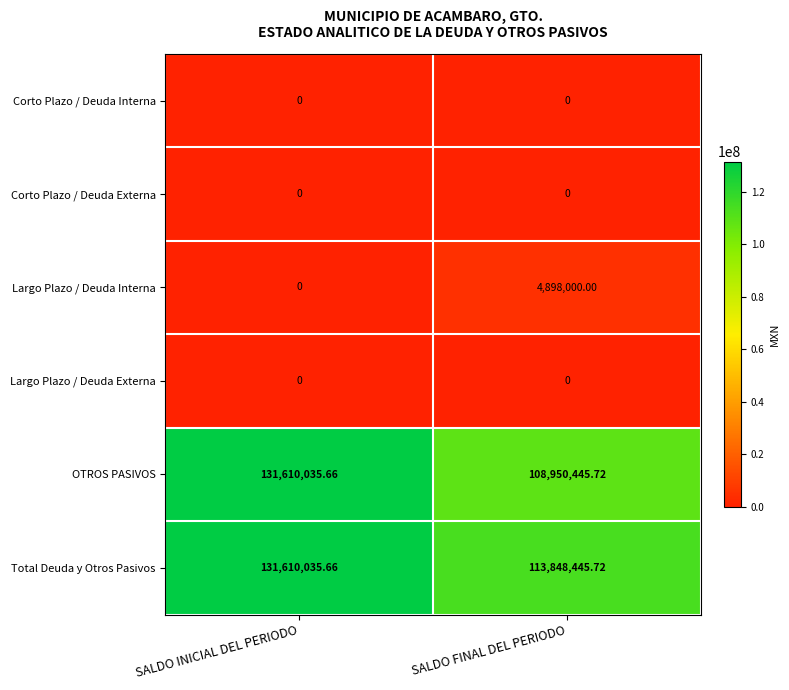

Between SALDO INICIAL DEL PERIODO and SALDO FINAL DEL PERIODO, which series saw the biggest shift?

OTROS PASIVOS